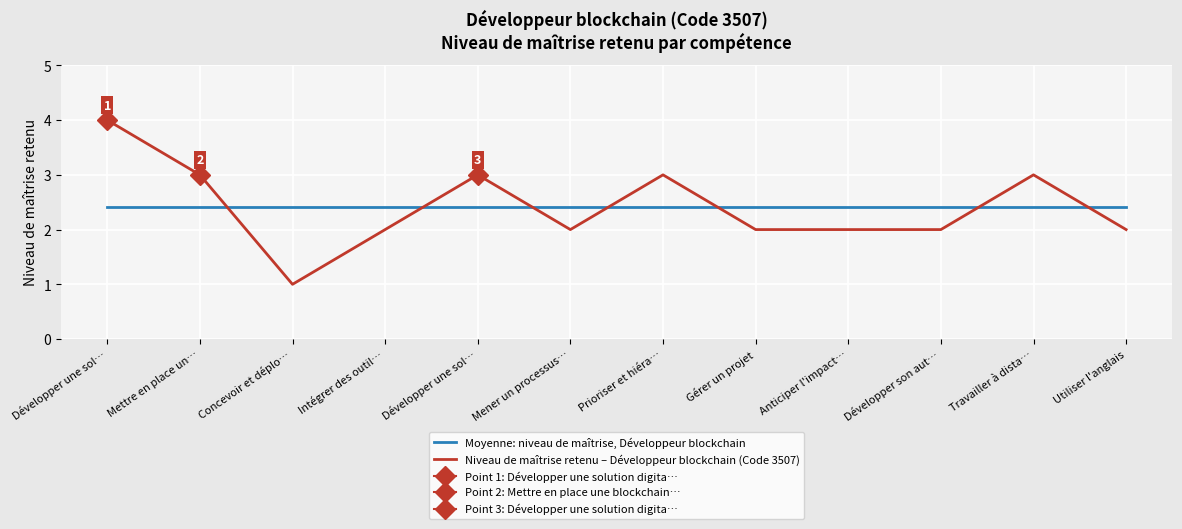

At which category does Niveau de maîtrise retenu – Développeur blockchain (Code 3507) reach its first local peak?

Développer une sol…